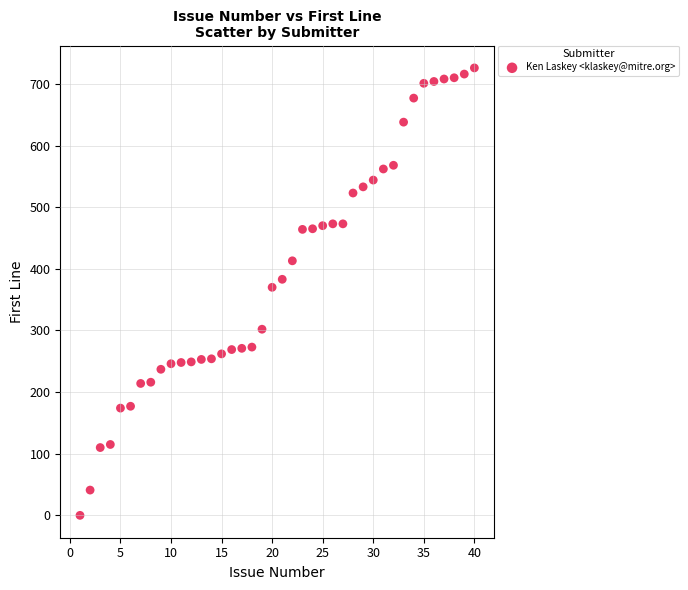

What is the range of Y values (max minus min)?

726